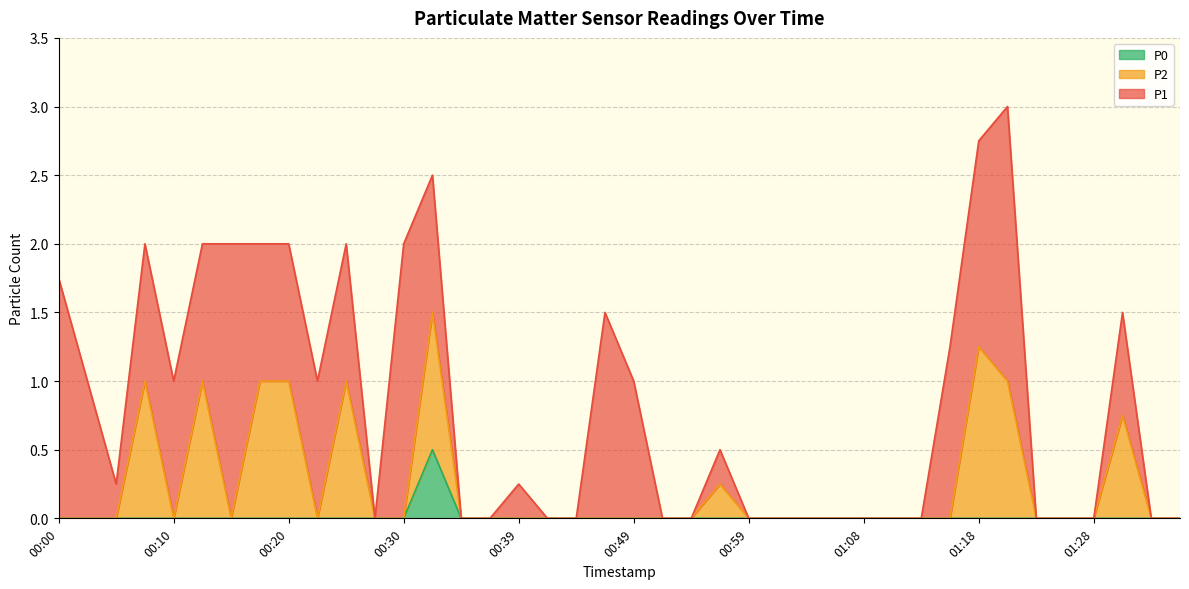

What is the label of the 20th point from the right?

00:49